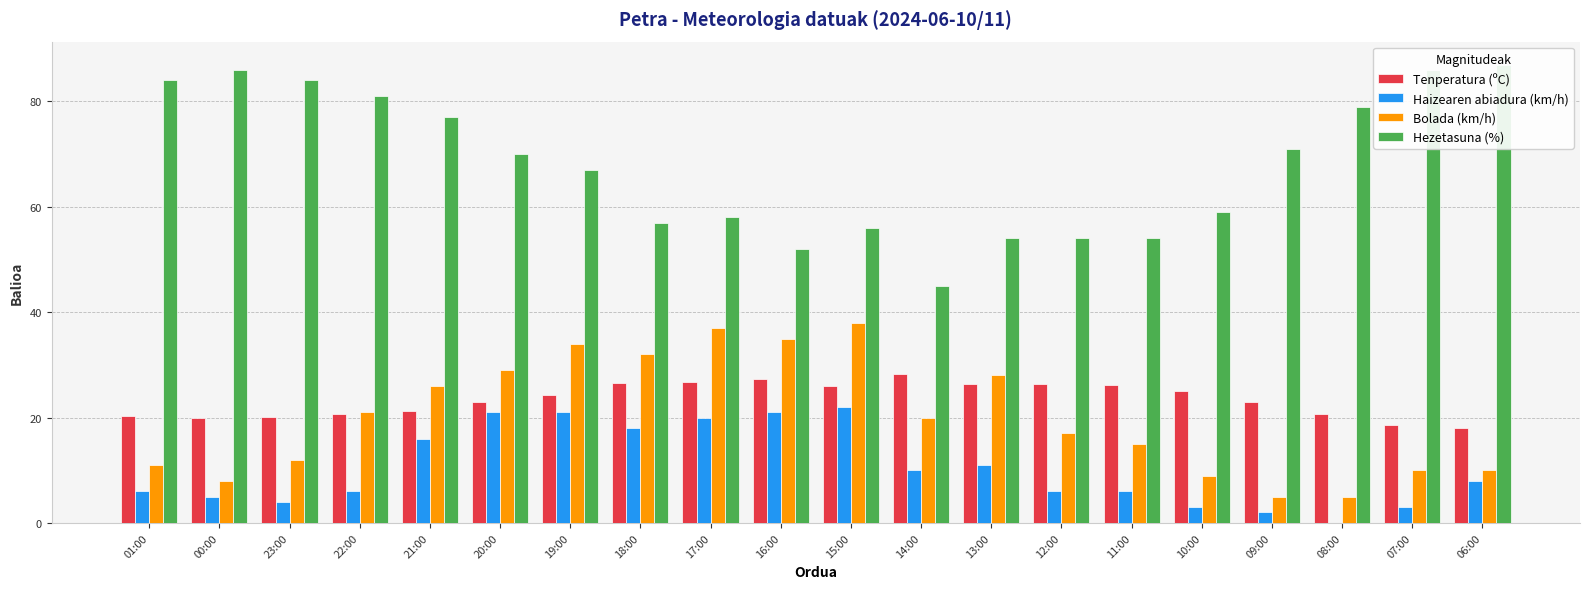

Reading left to right, extract all data points from this chart.

Tenperatura (ºC): 20.3	19.9	20.2	20.6	21.3	22.9	24.2	26.5	26.8	27.3	25.9	28.3	26.3	26.4	26.2	25.1	23.0	20.7	18.5	18.0
Haizearen abiadura (km/h): 6.0	5.0	4.0	6.0	16.0	21.0	21.0	18.0	20.0	21.0	22.0	10.0	11.0	6.0	6.0	3.0	2.0	0.0	3.0	8.0
Bolada (km/h): 11.0	8.0	12.0	21.0	26.0	29.0	34.0	32.0	37.0	35.0	38.0	20.0	28.0	17.0	15.0	9.0	5.0	5.0	10.0	10.0
Hezetasuna (%): 84.0	86.0	84.0	81.0	77.0	70.0	67.0	57.0	58.0	52.0	56.0	45.0	54.0	54.0	54.0	59.0	71.0	79.0	86.0	87.0